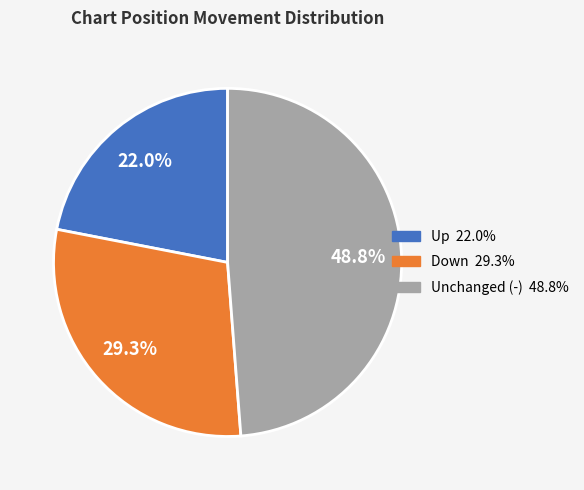

Is there a majority slice in this chart?

No